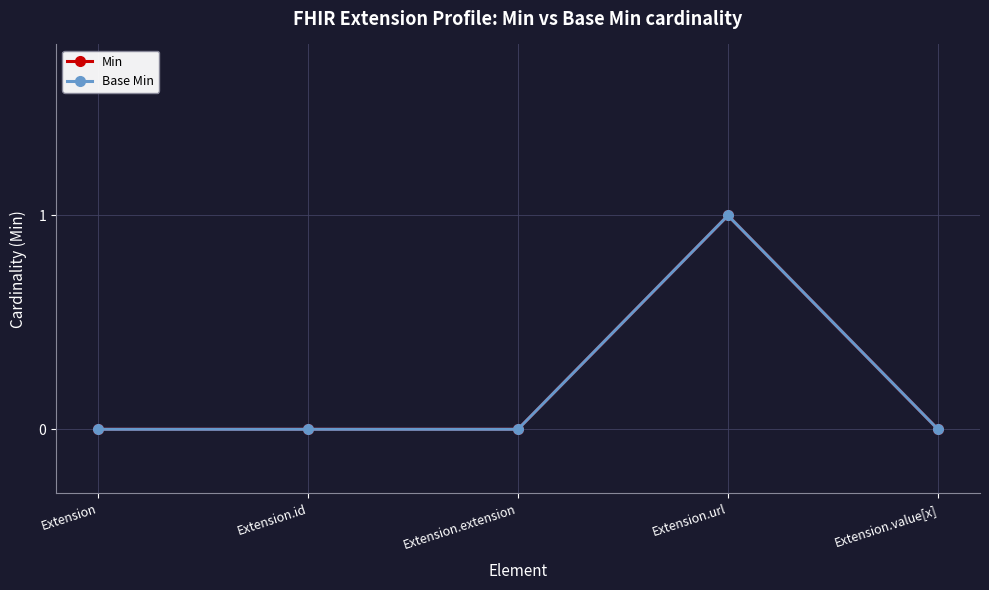

At Extension, list the series in order from largest to smallest.

Min, Base Min